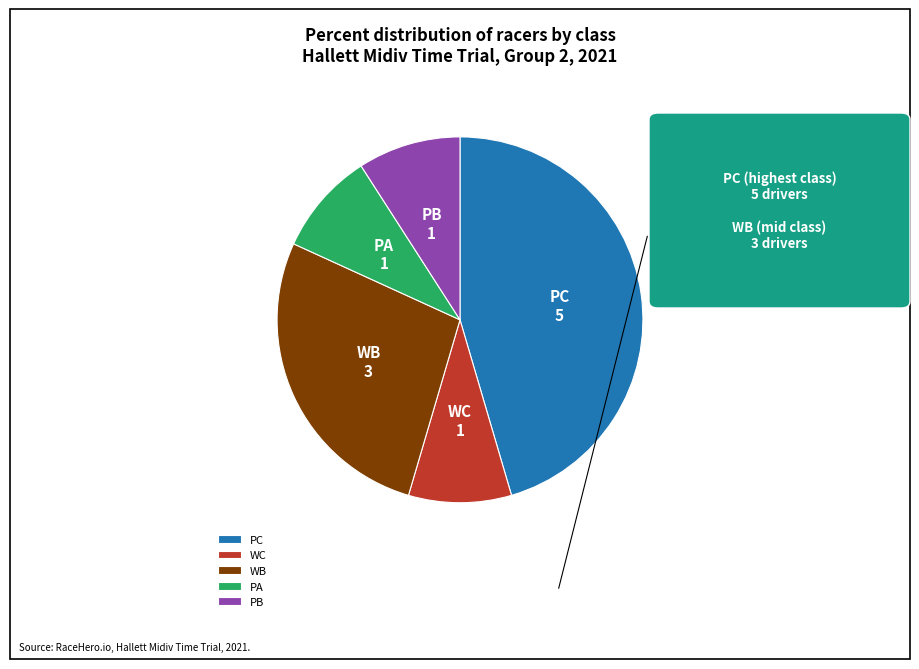

Does WB account for over 50% of the chart?

No